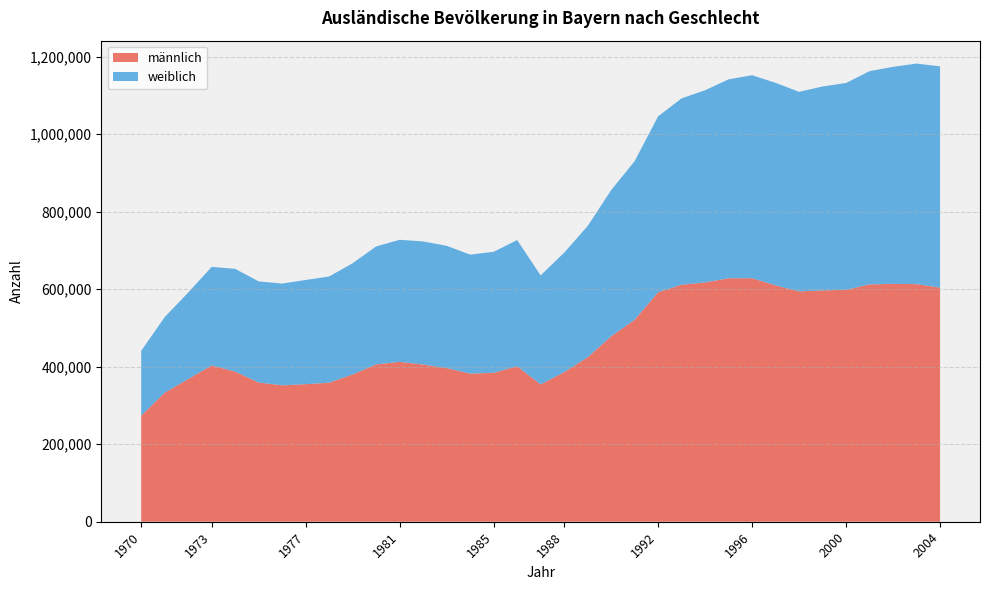

How many data points in weiblich are less than 317706?

17